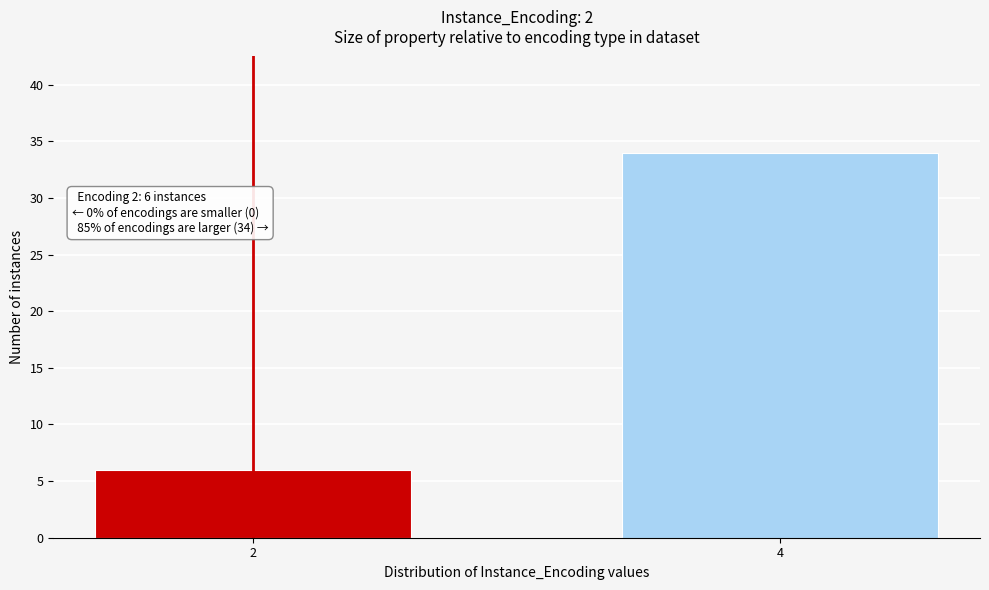

Reading left to right, list all the values displayed in this chart.

6	34